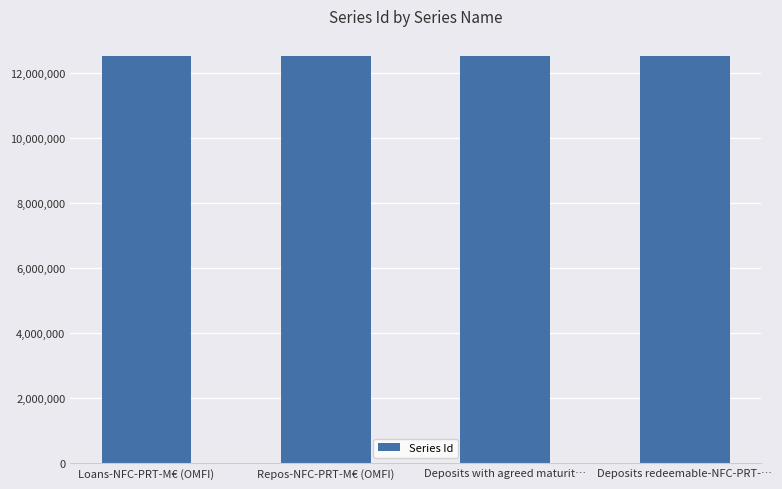

What is the difference between the maximum and second lowest values?

447